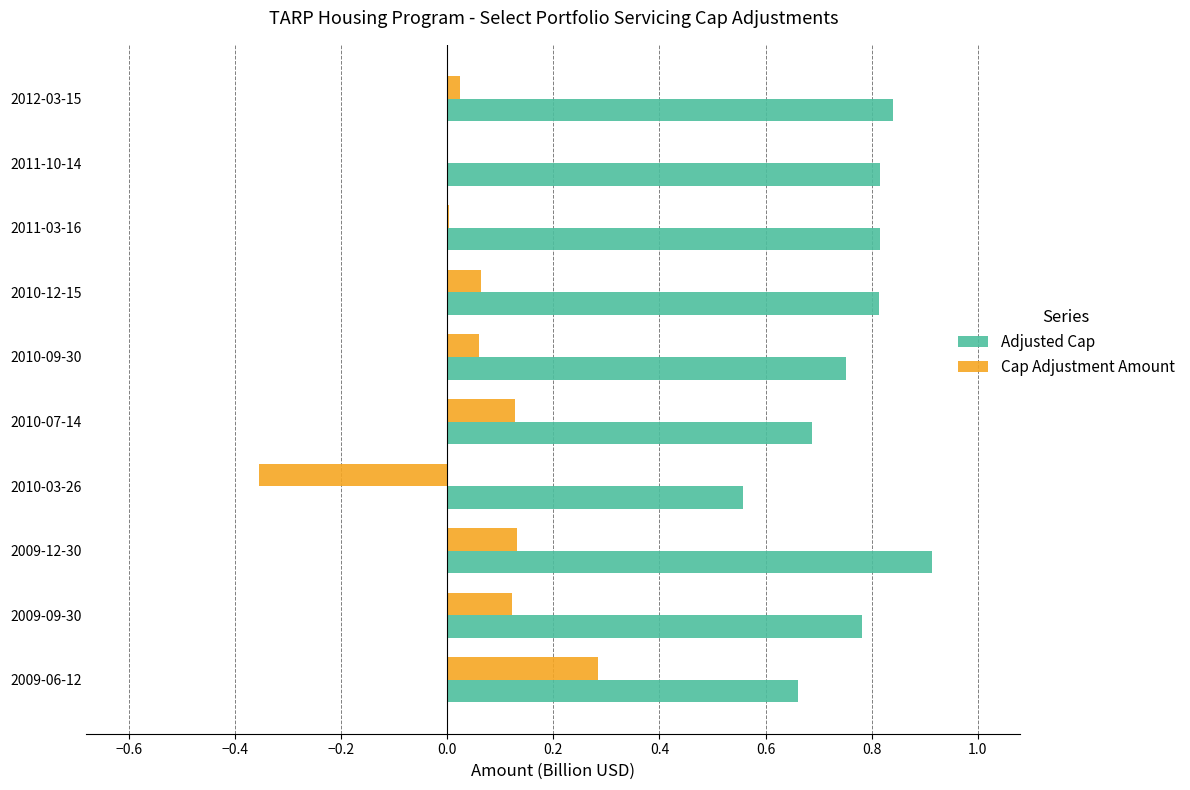

How many categories are shown in the chart?

10